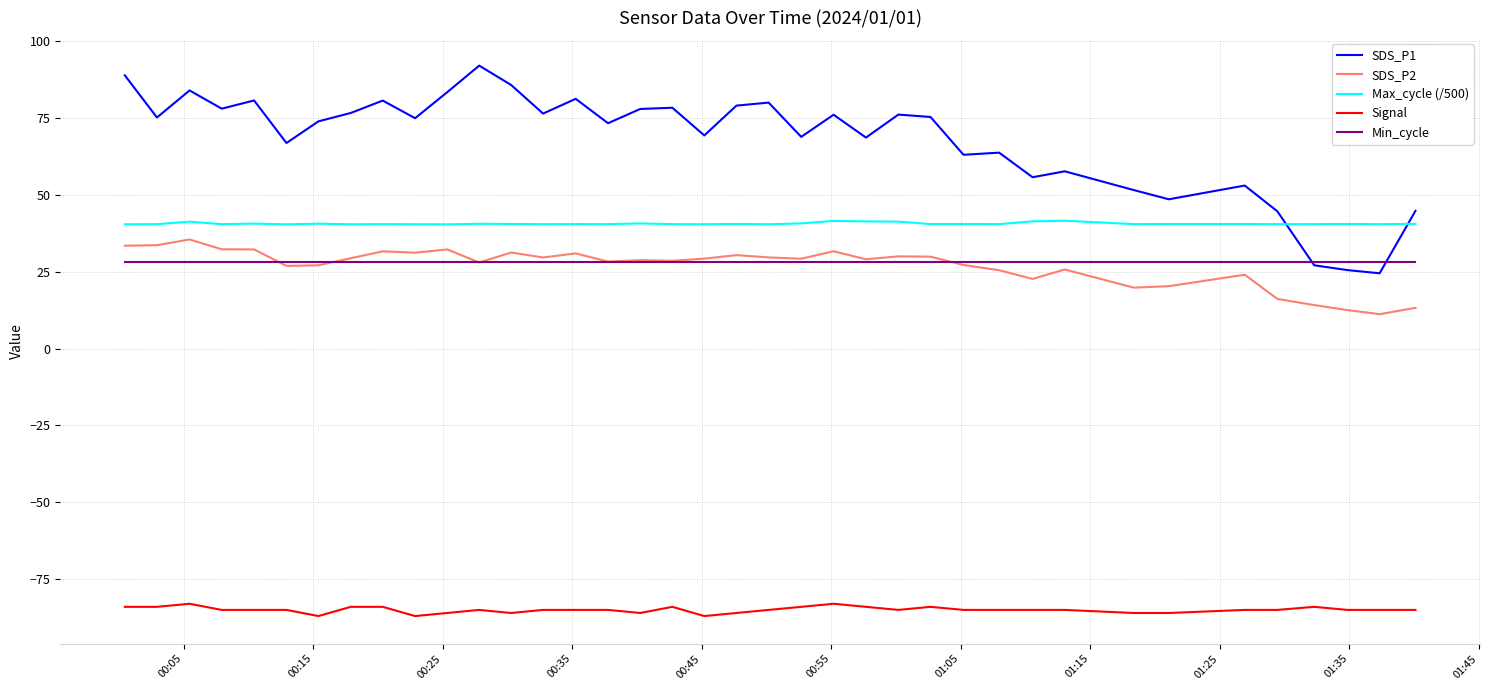

Does the chart display data point markers on the line(s)?

No